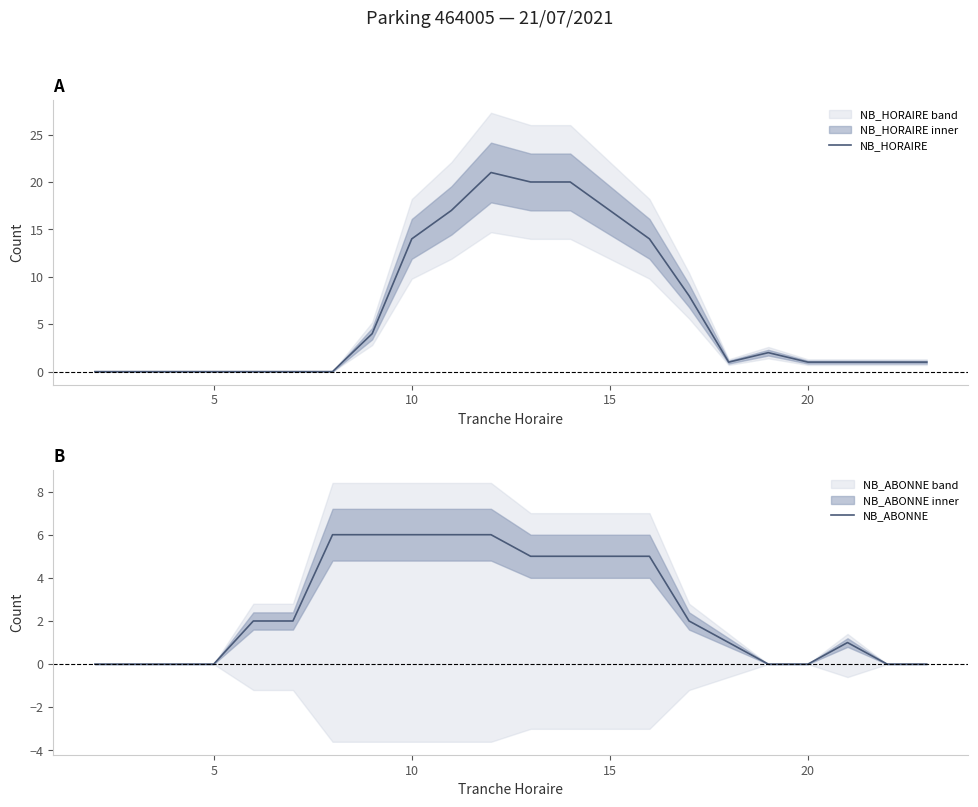

What is the highest value of the NB_HORAIRE series?

21